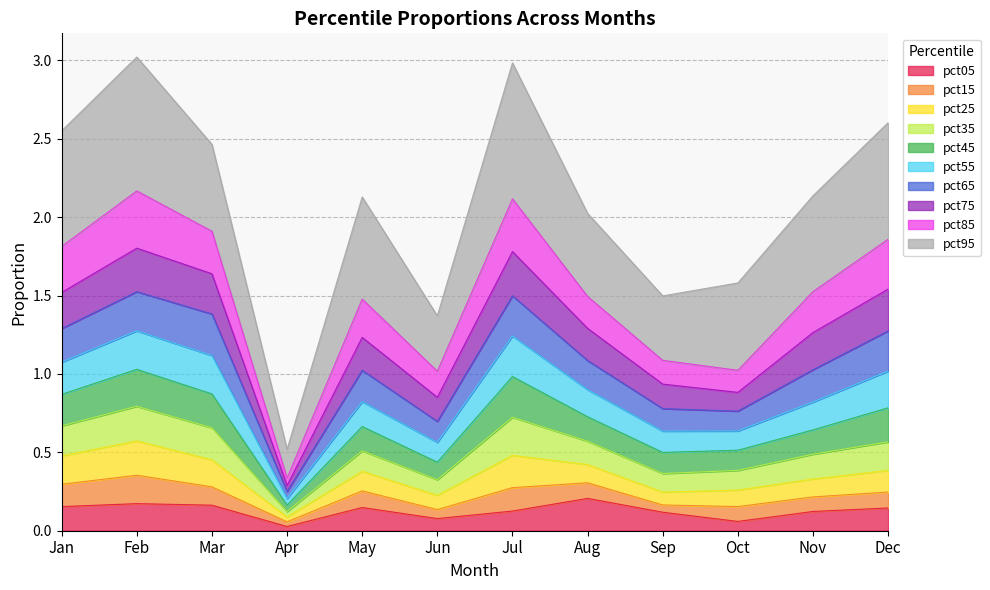

Which has a higher value, Nov or Jan?

Jan